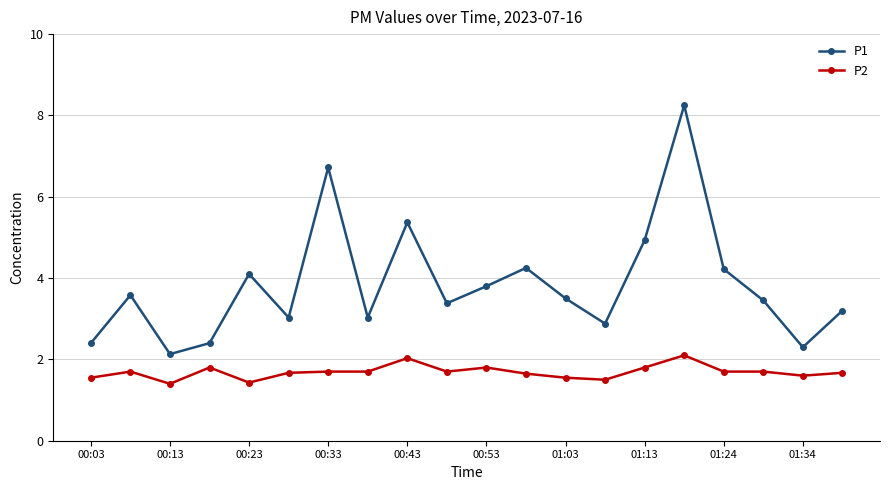

What is the smallest value displayed?

1.4